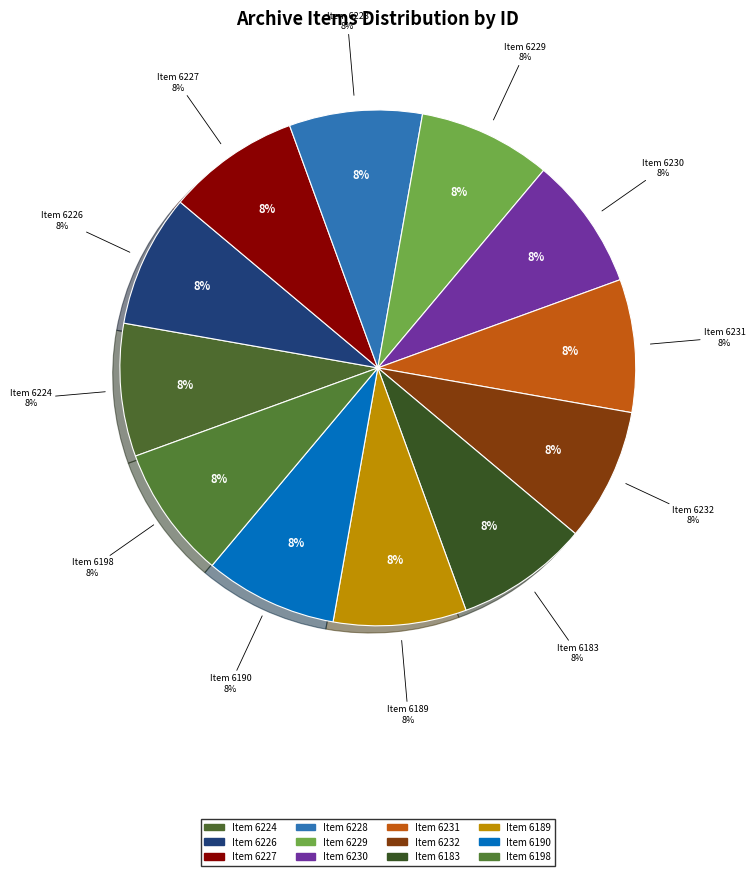

Combined, do 6190 and 6198 account for over 50%?

No